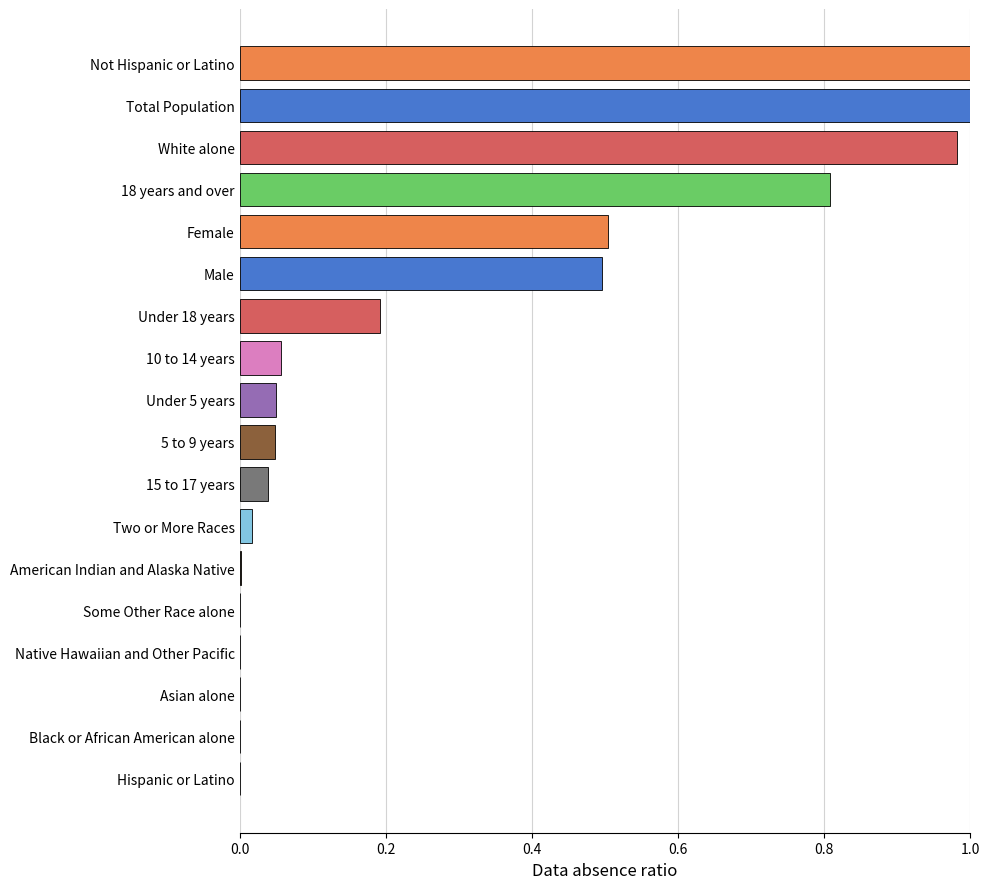

What is the average value?

0.3